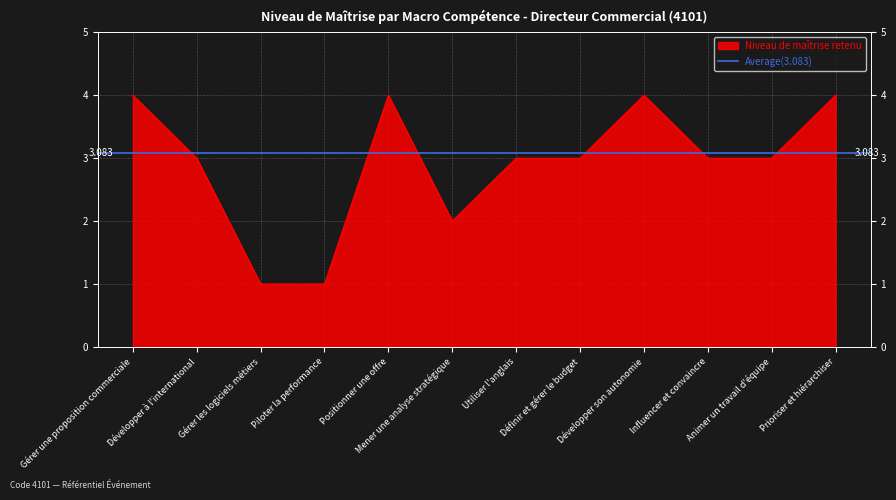

Approximately how many times larger is the value at Mener une analyse stratégique compared to Prioriser et hiérarchiser?

0.5